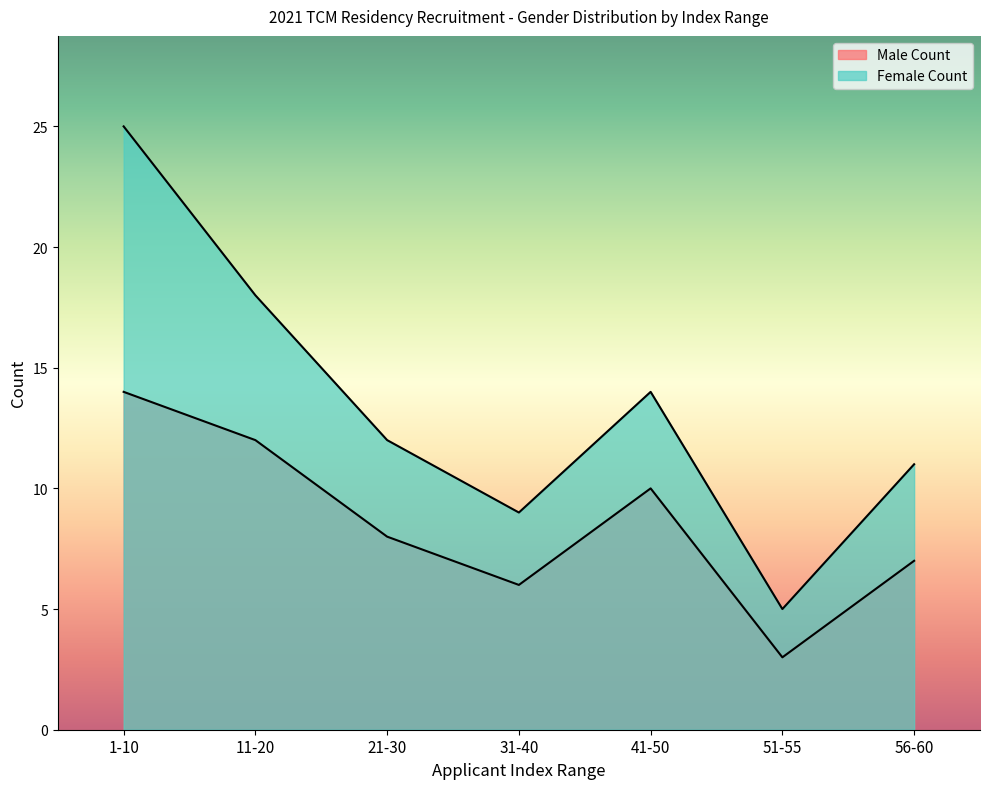

Between 1-10 and 11-20, which series saw the biggest shift?

Female Count